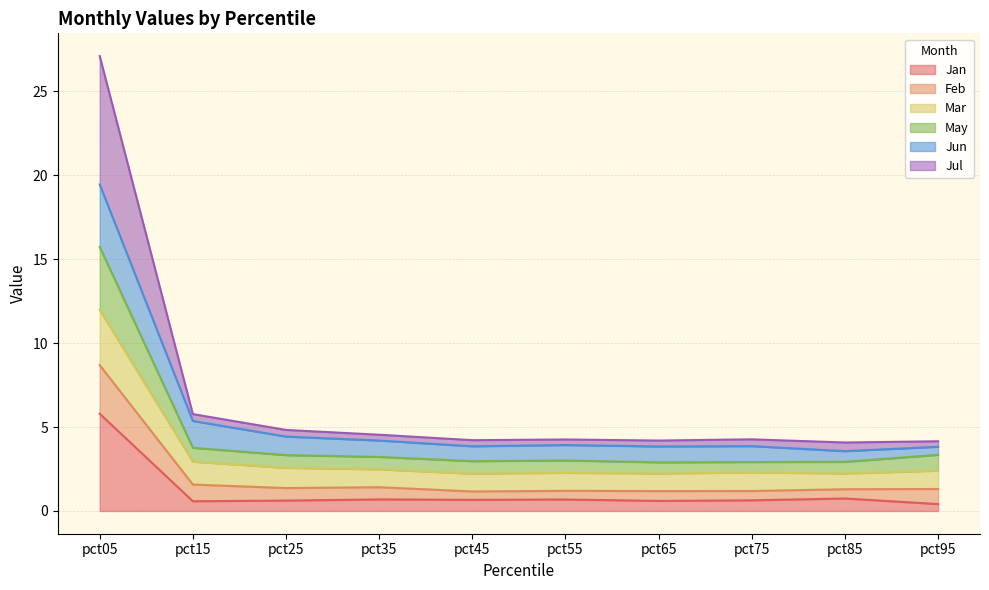

The value of Jan at pct35 is 0.7. True or false?

True